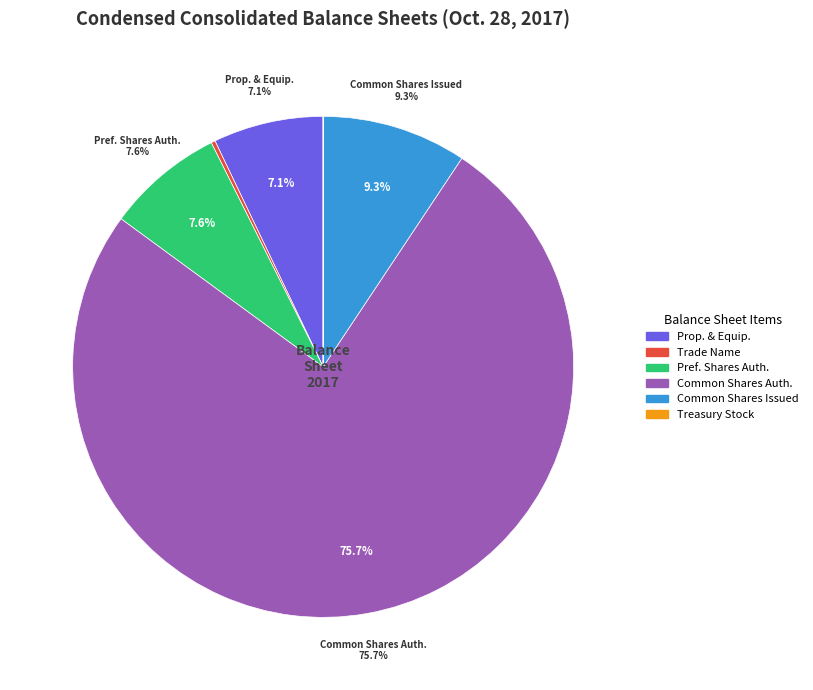

To the nearest percent, what is the average slice percentage?

17%